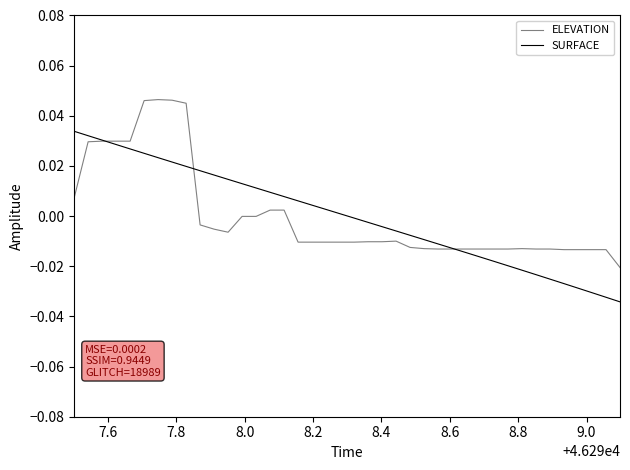

What is the difference between the maximum and second lowest values in the SURFACE series?

0.1